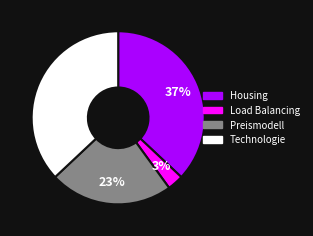

Is there a majority slice in this chart?

No